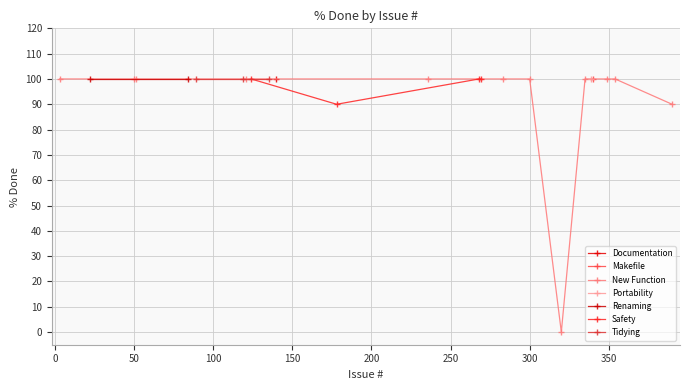

True or false: the data has more than 0 interior local peaks.

True